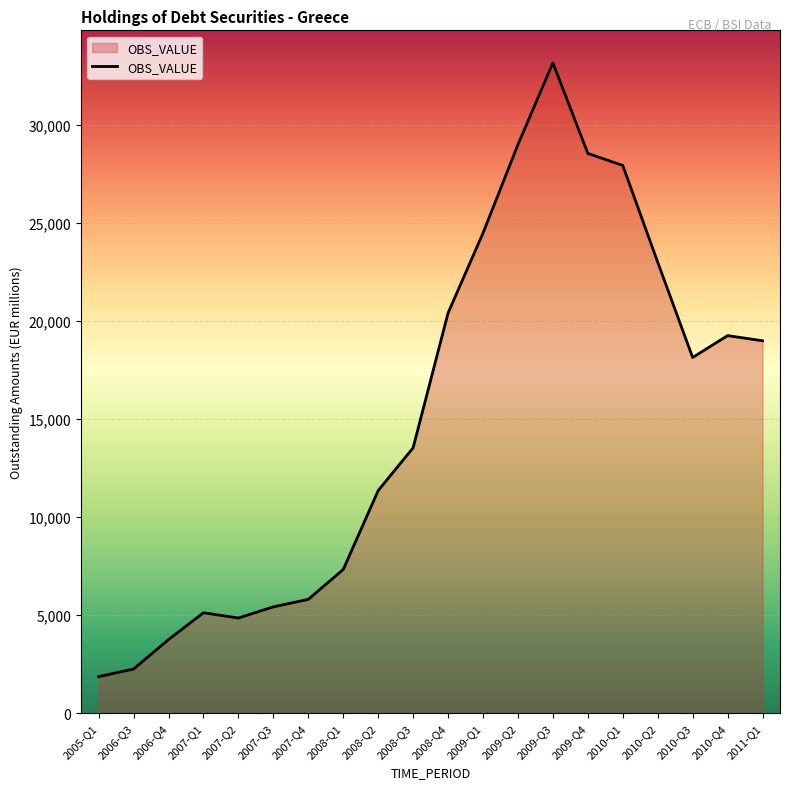

Does the chart display data point markers on the line(s)?

No